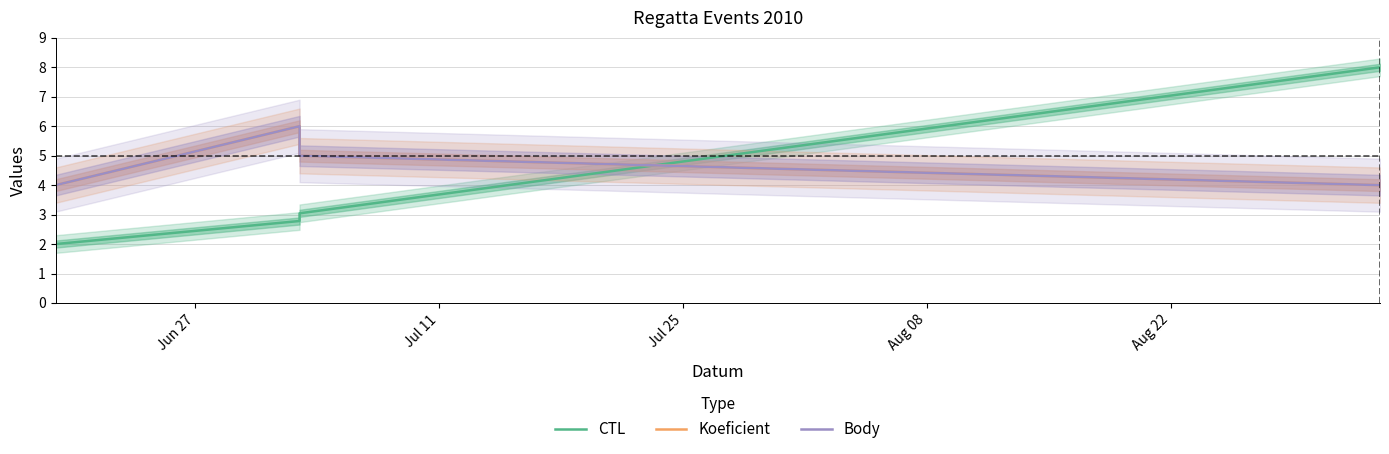

How many interior local peaks does the Koeficient series have?

1